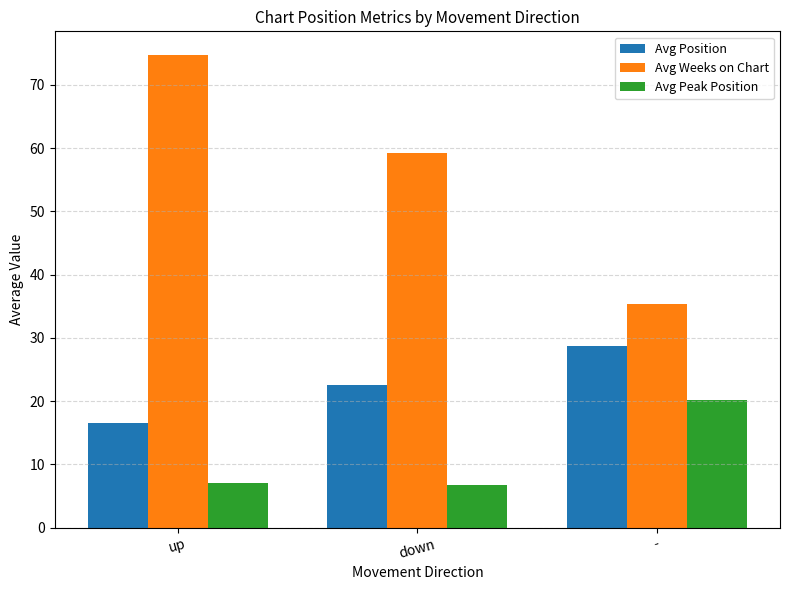

At how many categories does at least one series exceed 66?

1